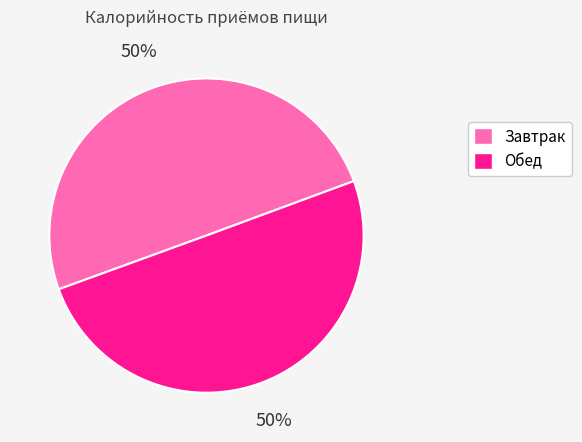

What is the ratio of the value at Обед to the value at Завтрак?

1.0